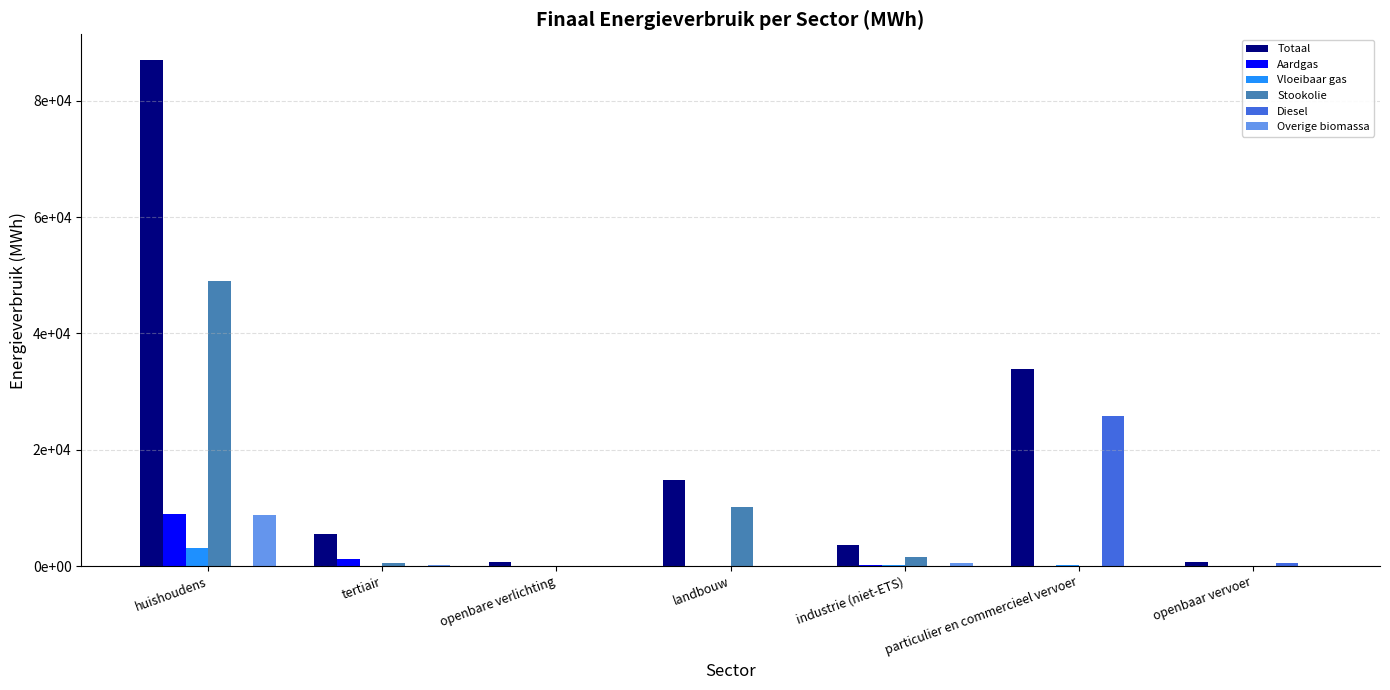

What is the sum of the Diesel values at openbaar vervoer and industrie (niet-ETS)?

587.6